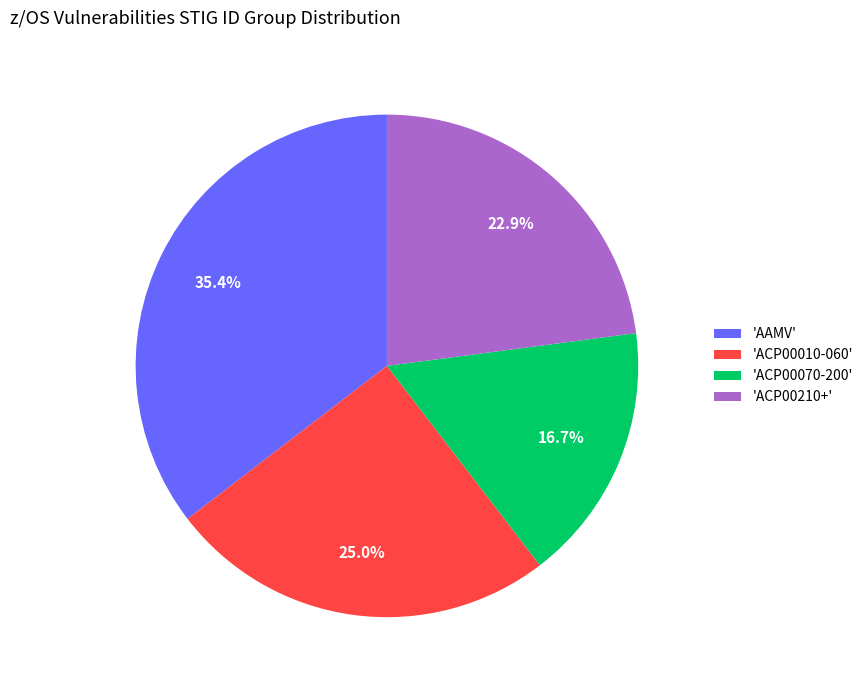

Combined, what portion of the pie is 'ACP00210+' and 'ACP00070-200'?

39.6%